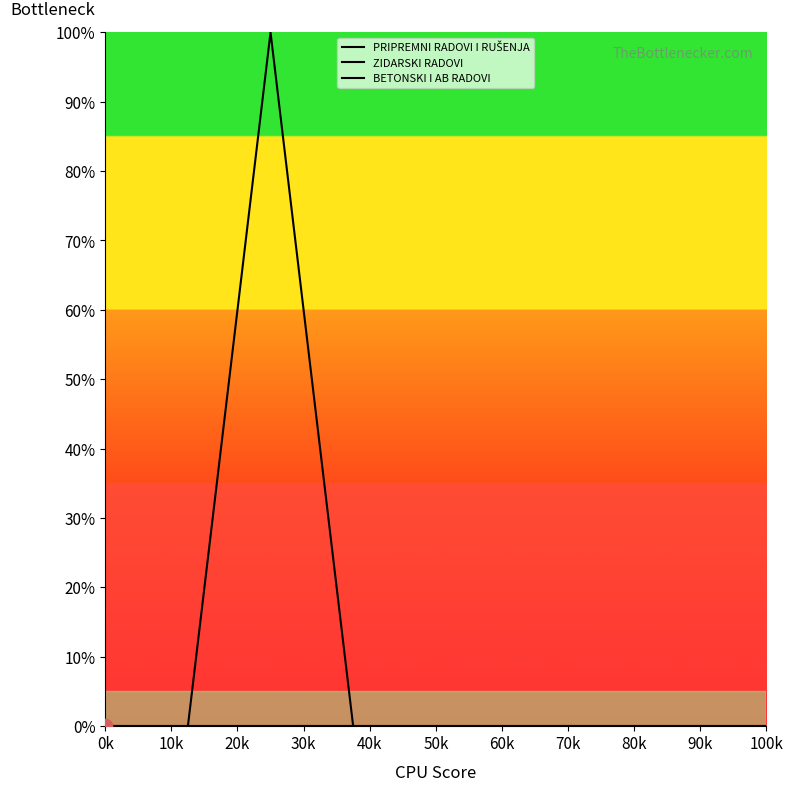

Is this an area chart (filled region under the line)?

No